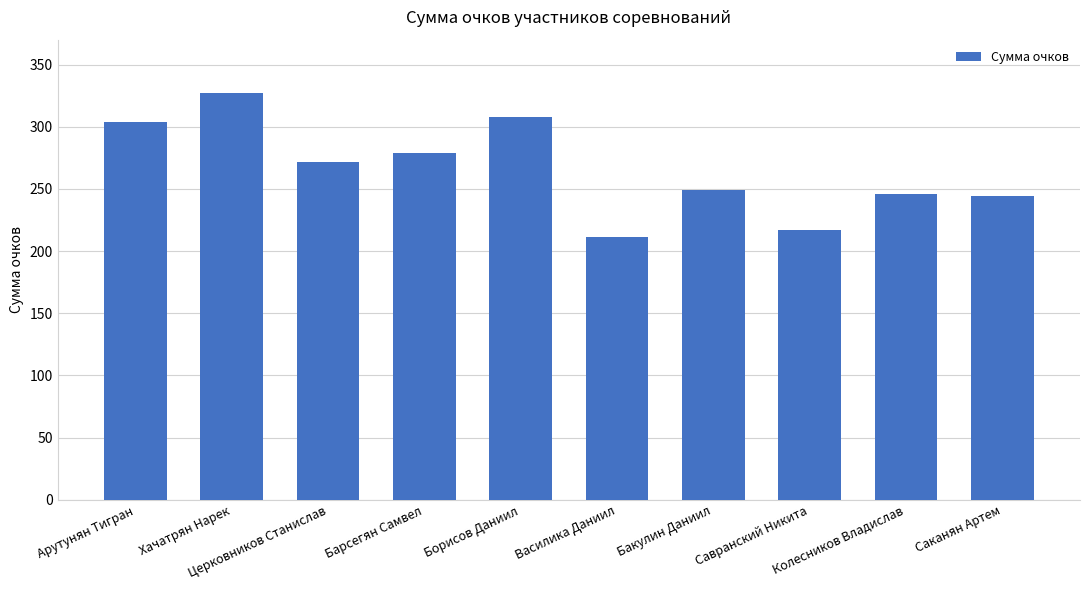

How many categories are shown in the chart?

10